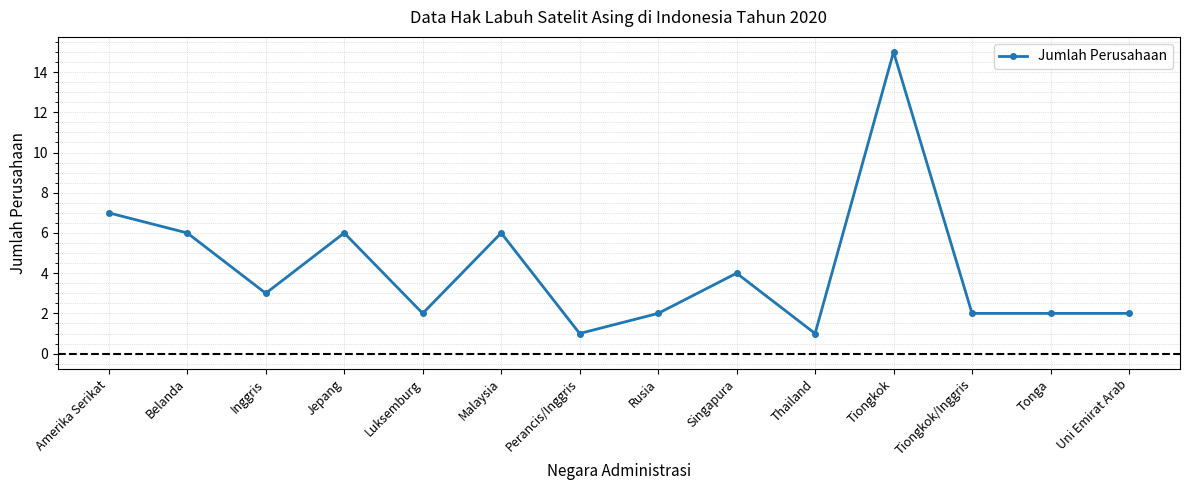

What is the change in value from Thailand to Tiongkok?

+14